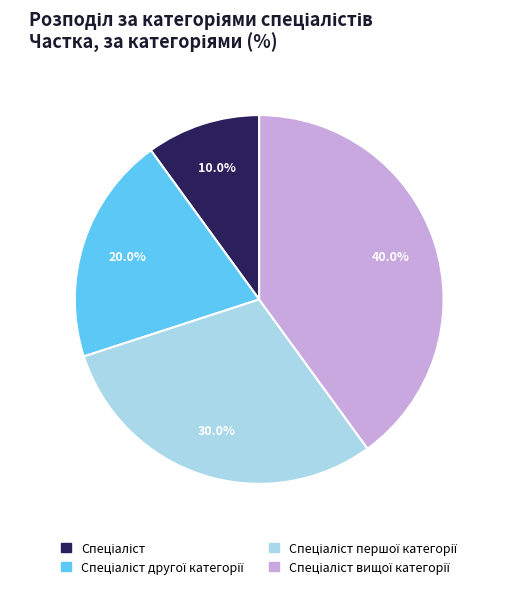

Does any single category account for the majority?

No